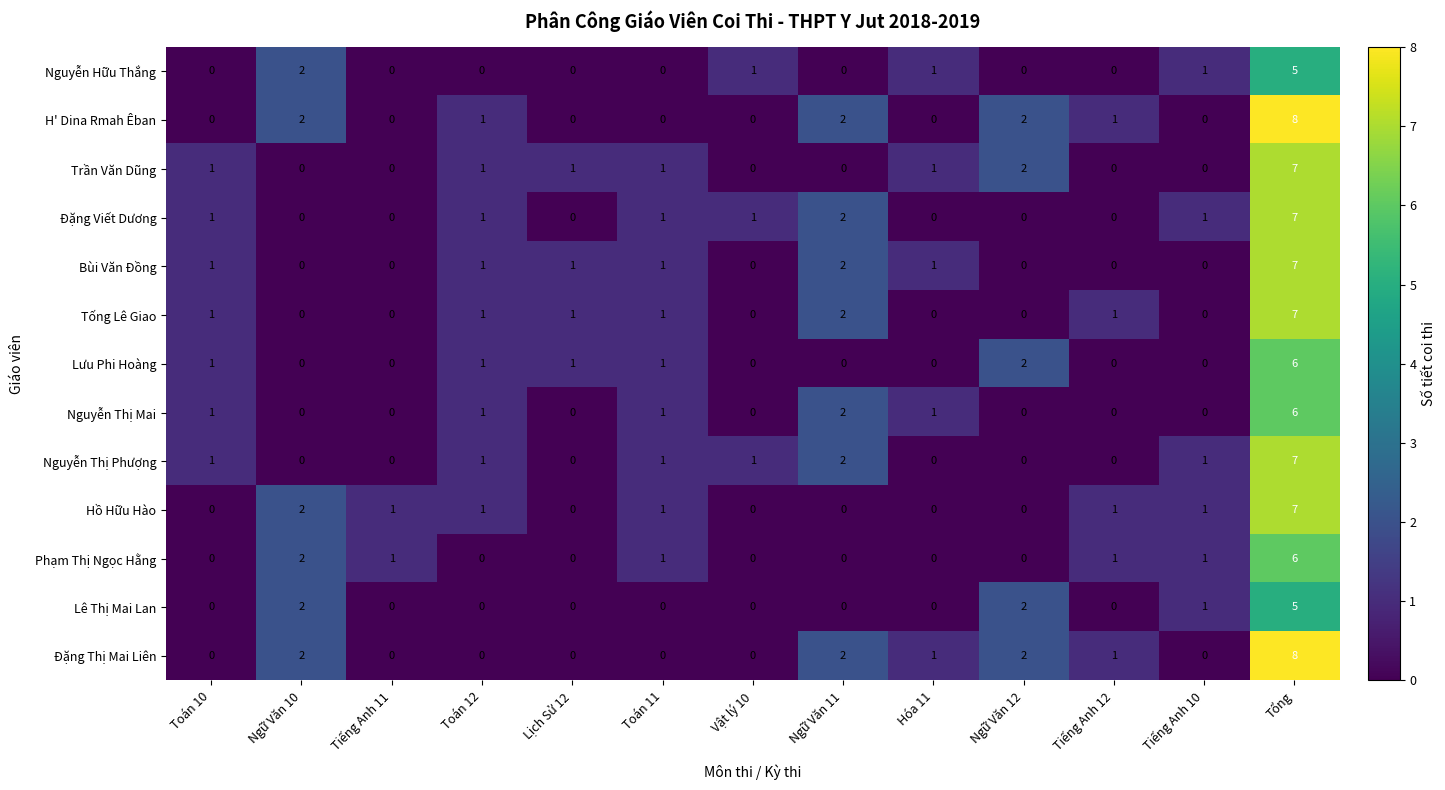

The Lê Thị Mai Lan series shows 1 at Ngữ Văn 12. True or false?

False